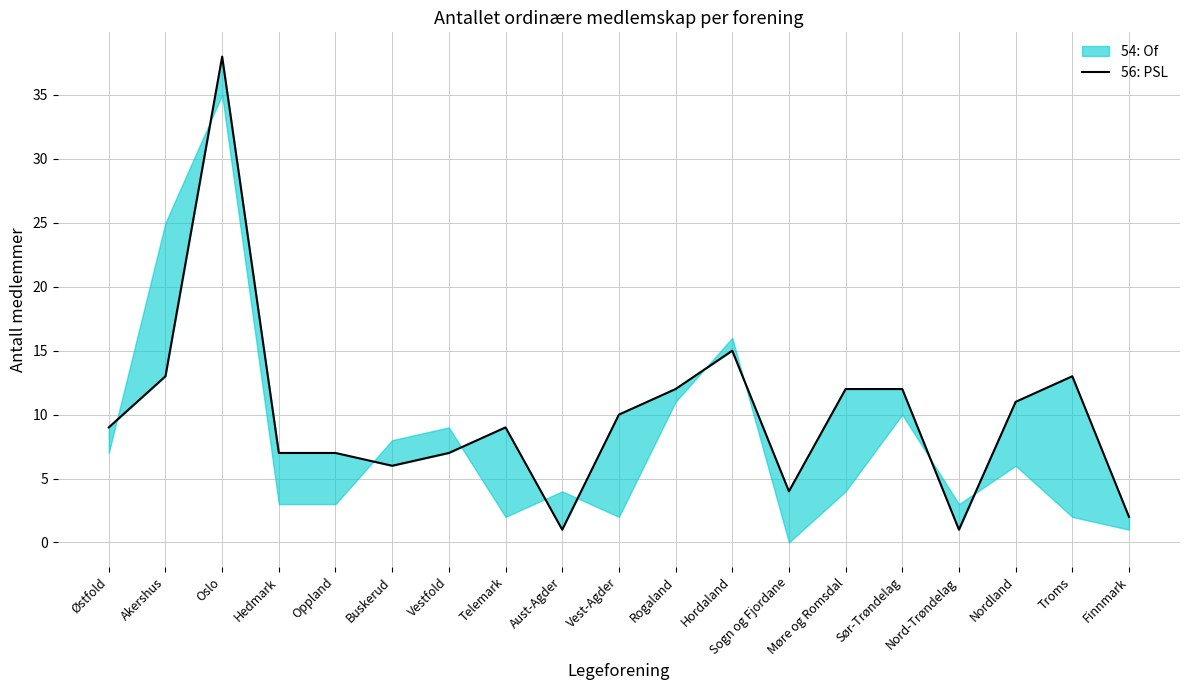

The chart shows a value of 4 at Telemark. True or false?

False